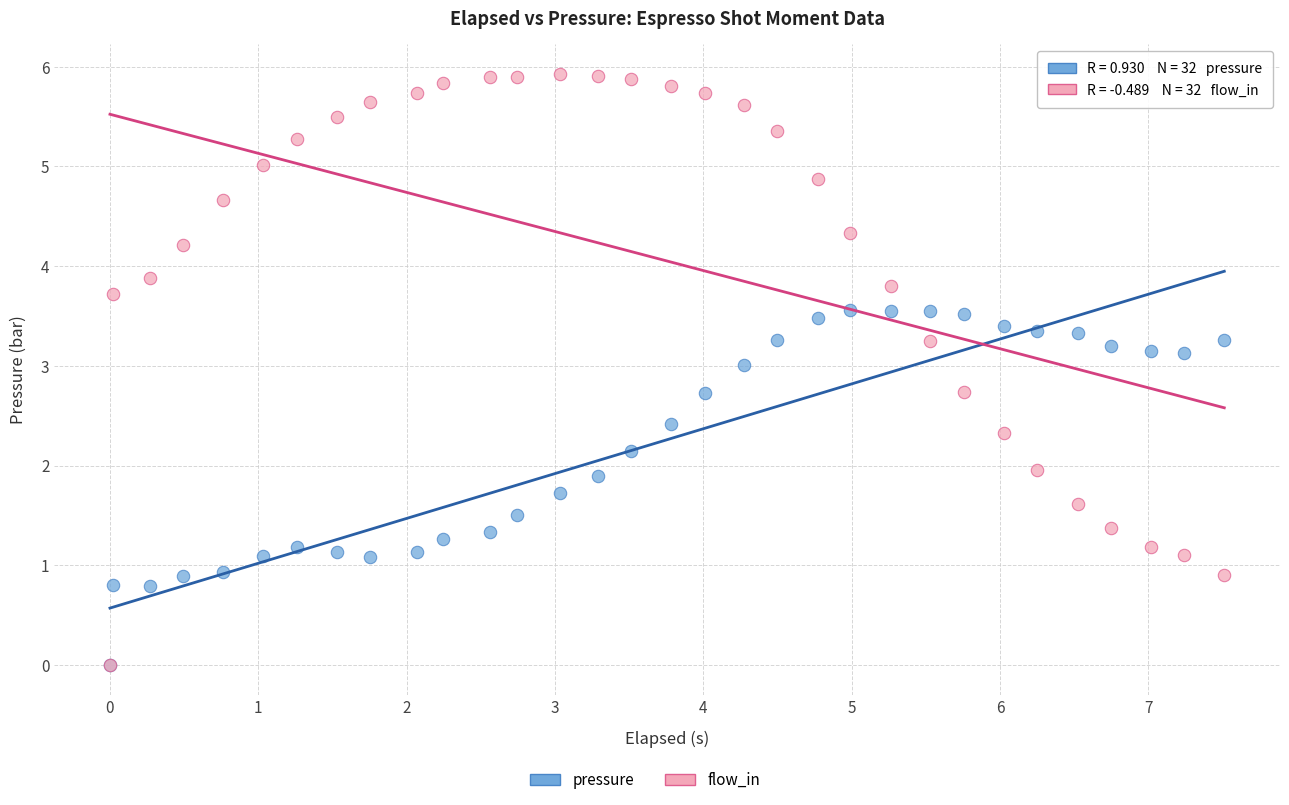

Which series reaches the maximum Y coordinate?

flow_in